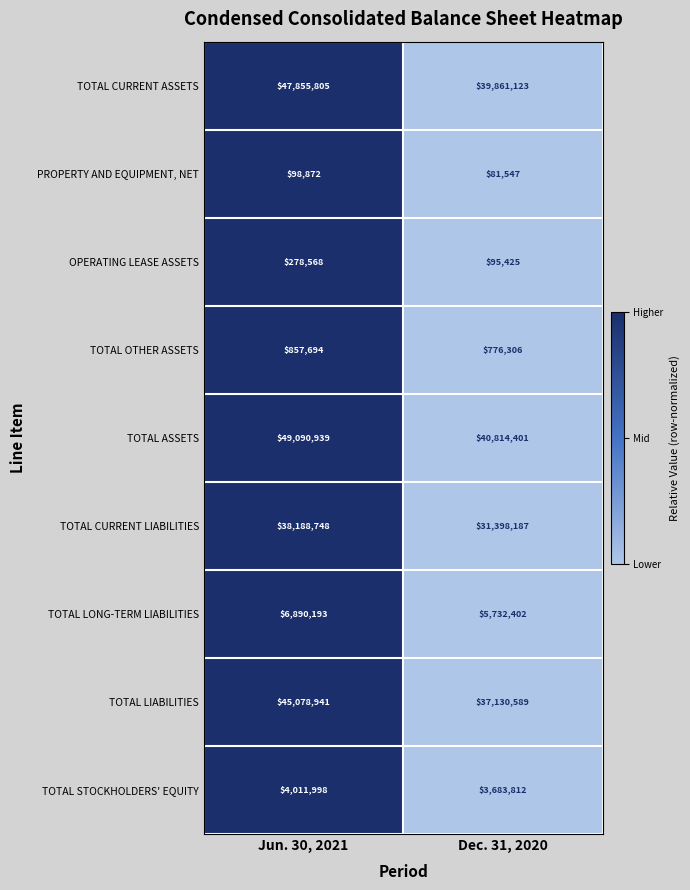

How many data points does each series have?

2